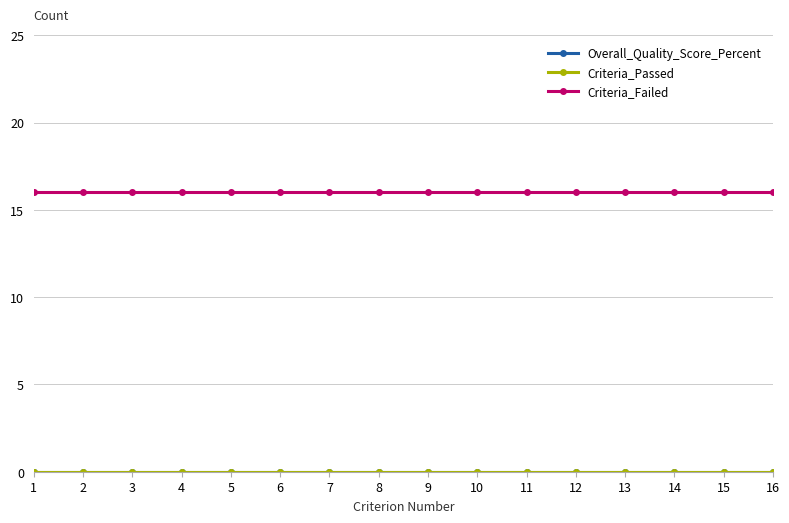

Does the chart have visible grid lines?

Yes